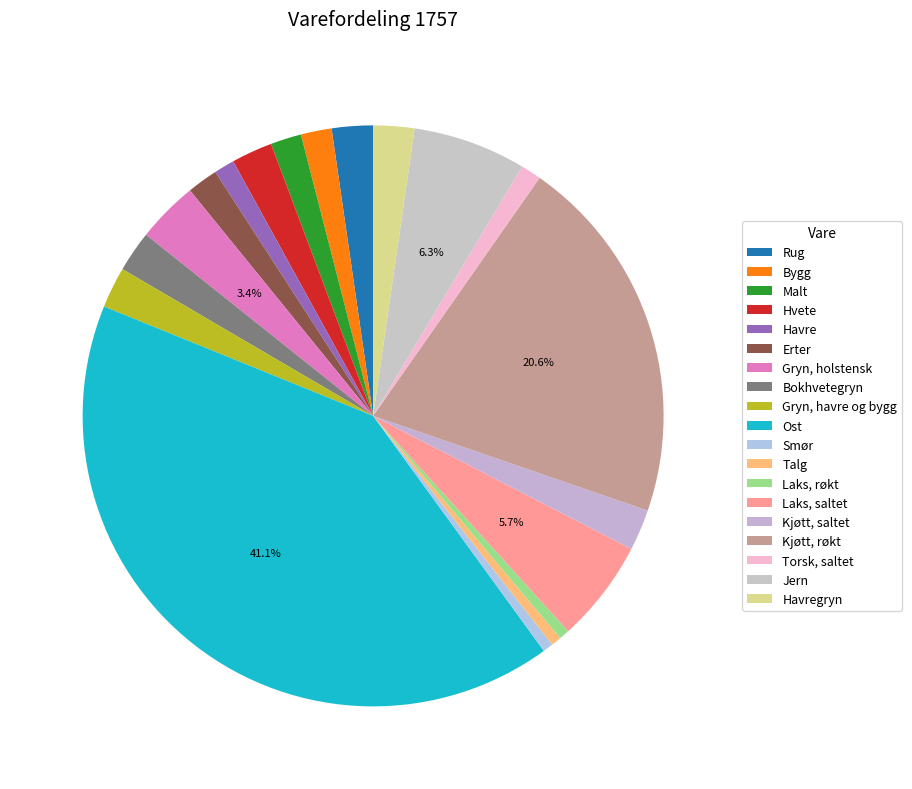

How many segments does this pie chart have?

19